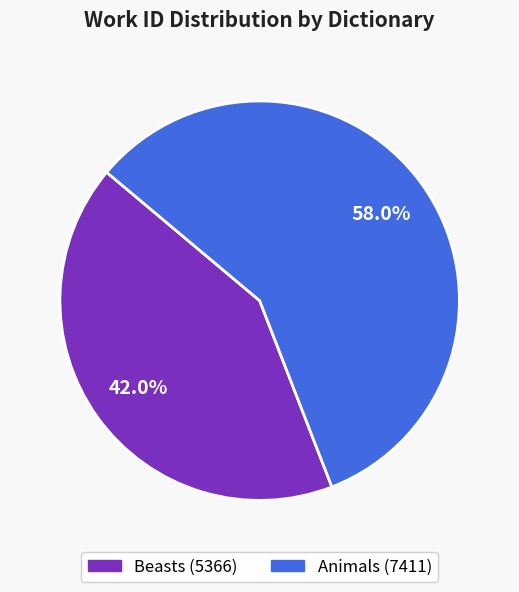

To the nearest percent, what percentage of the pie is Beasts?

42%